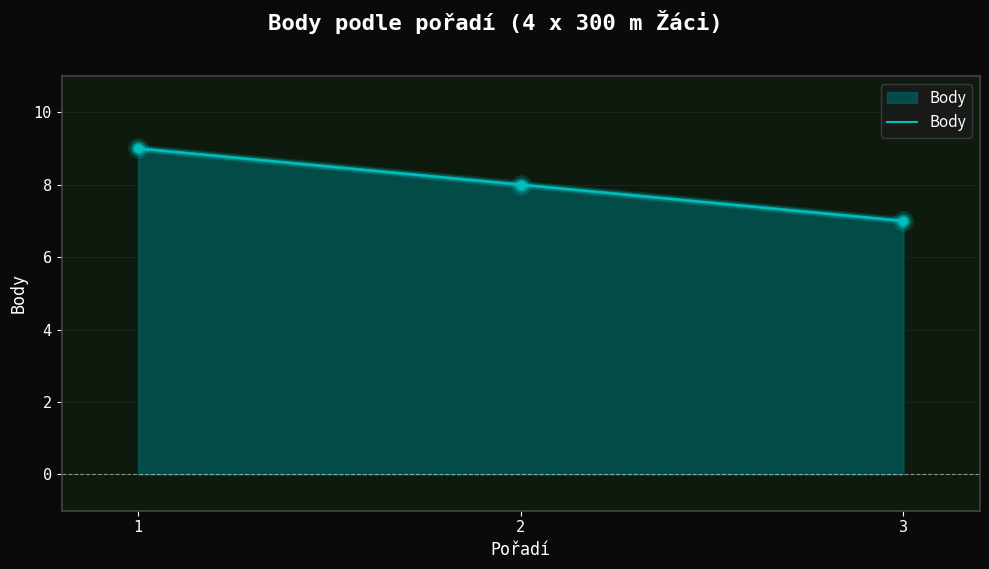

Reading left to right, what are all the values shown in this chart?

1=9	2=8	3=7